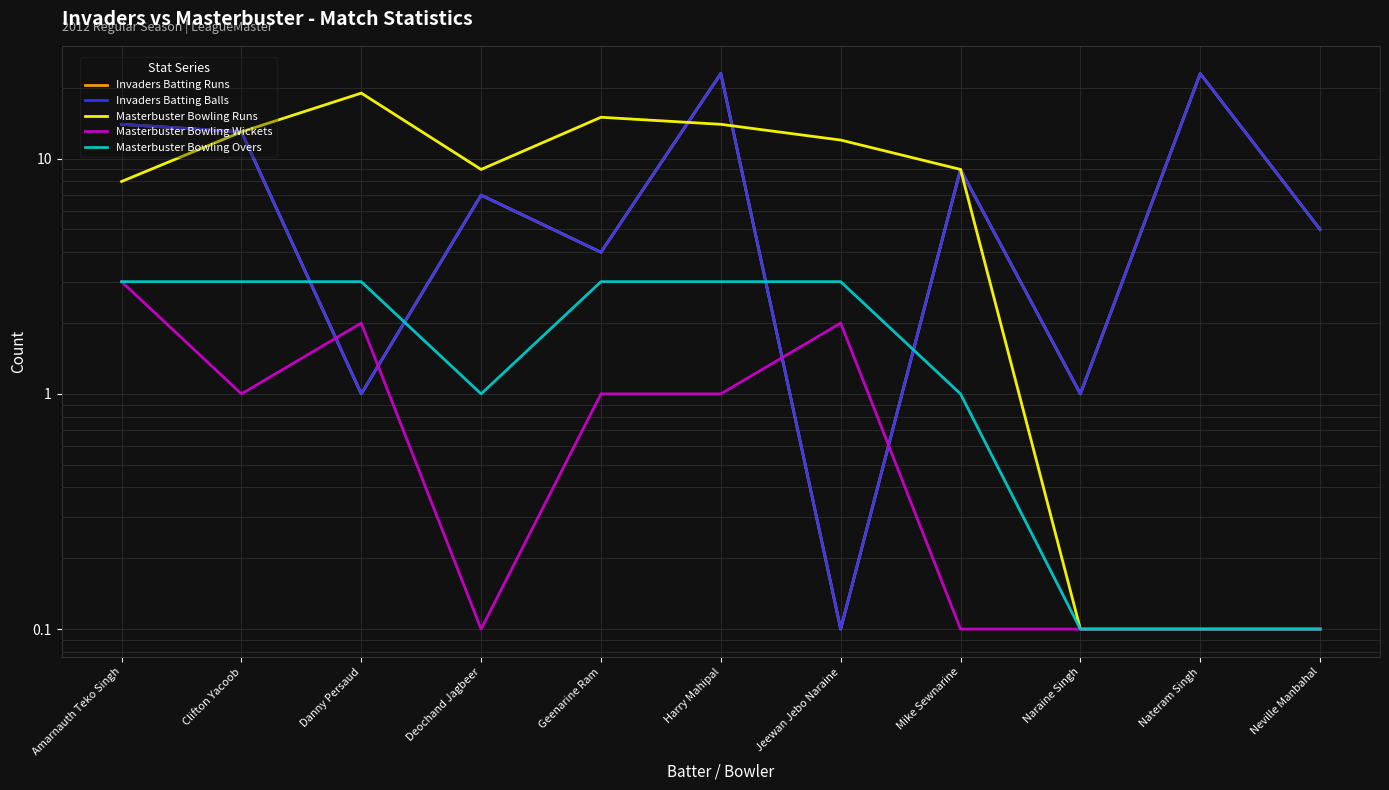

What is the minimum value for Masterbuster Bowling Overs?

0.1